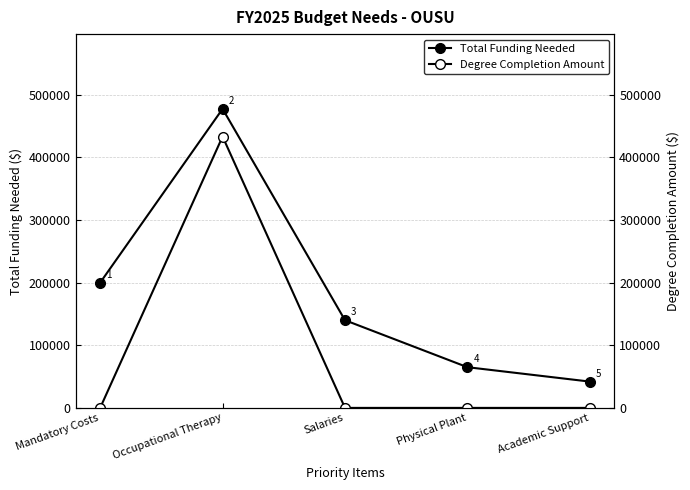

The Total Funding Needed series shows 112037 at Mandatory Costs. True or false?

False